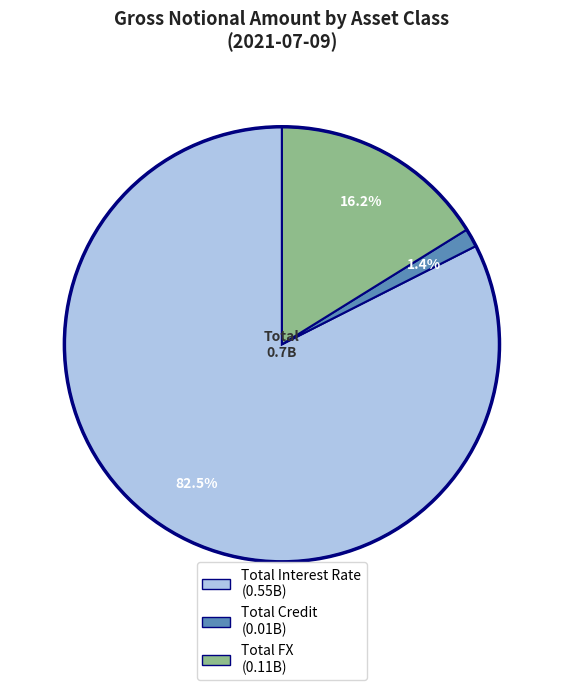

Which has a higher value, Total Credit or Total FX?

Total FX